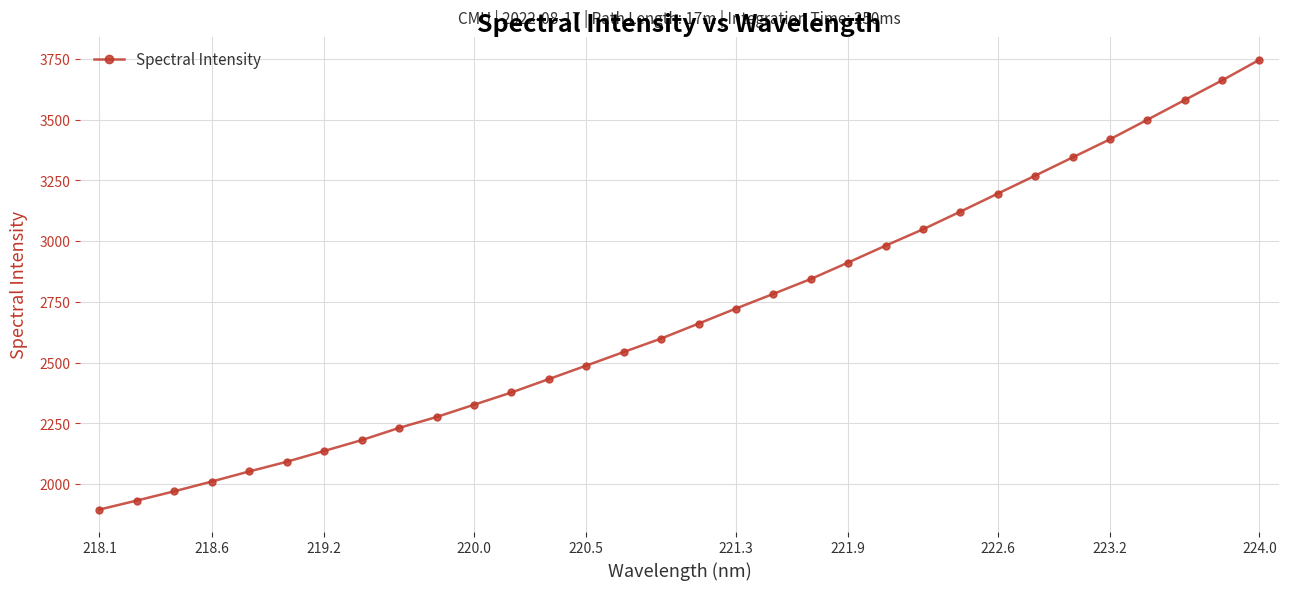

What is the value of the 15th point from the left?

2543.9